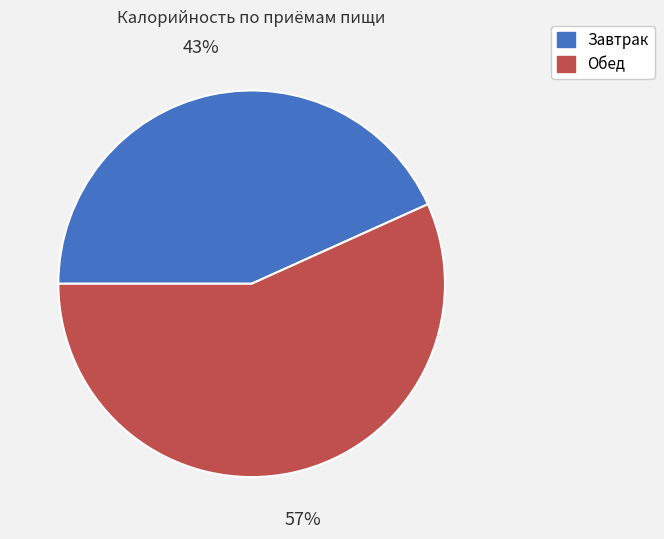

Which slice is the largest?

Обед